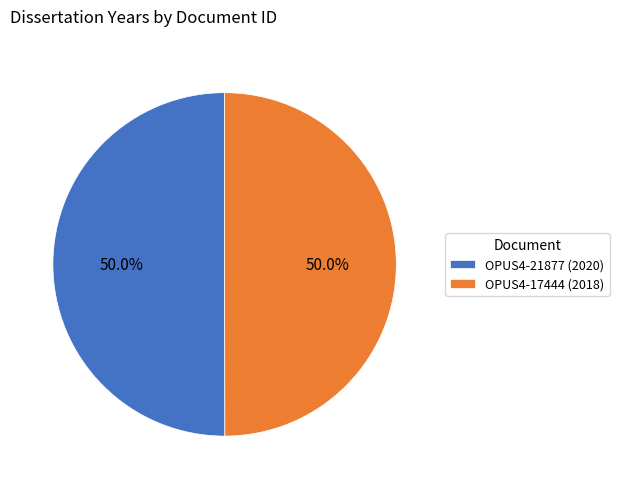

Count the number of slices in the pie.

2